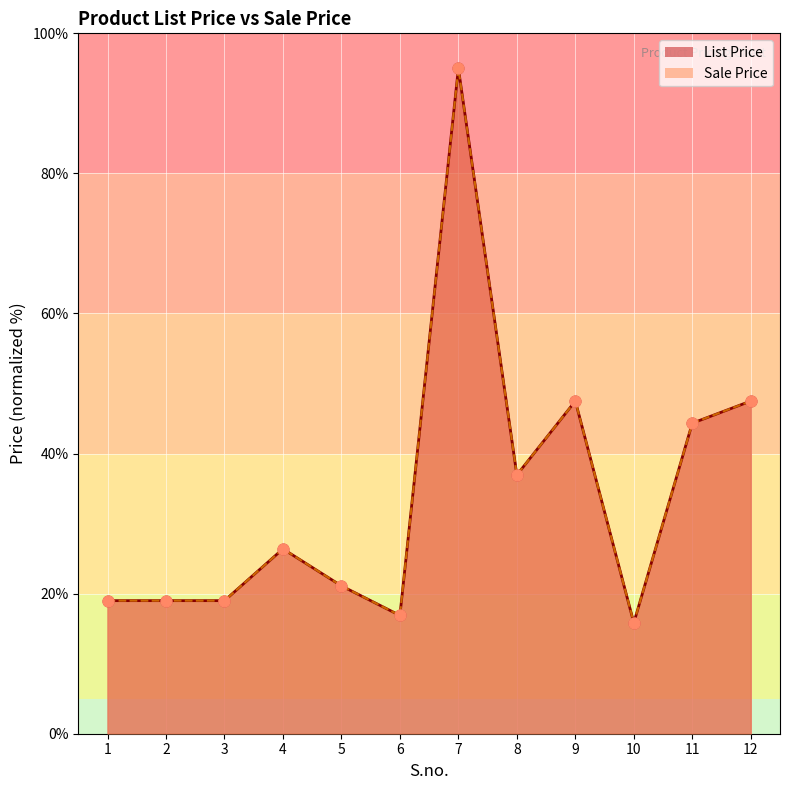

What are all the series names shown in the legend?

List Price, Sale Price